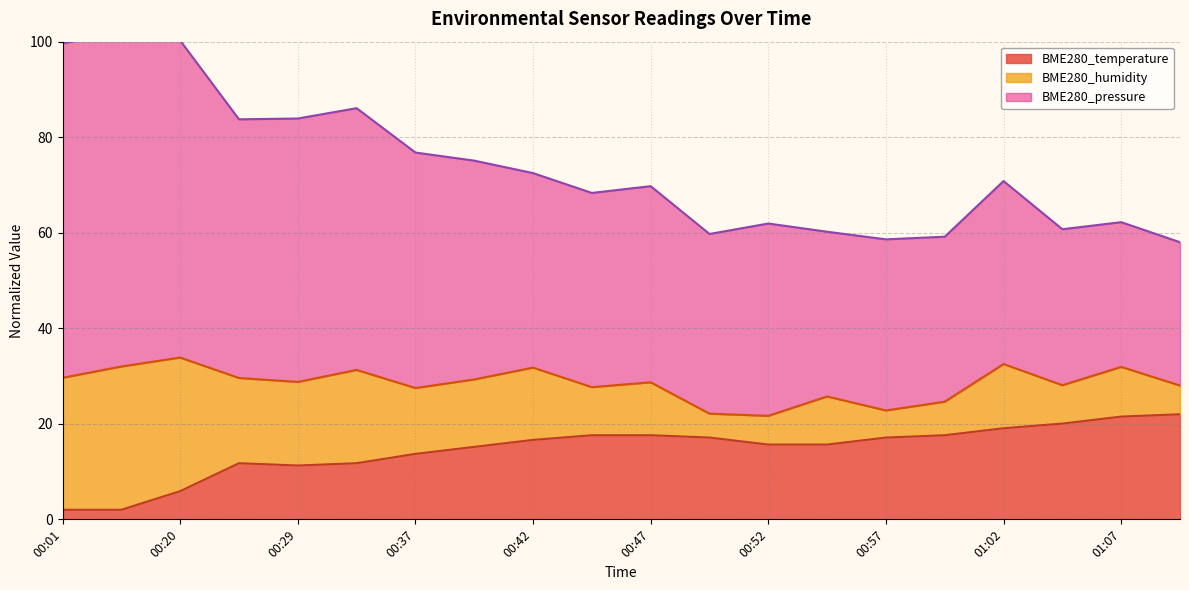

Where is the first local maximum for BME280_humidity?

00:04